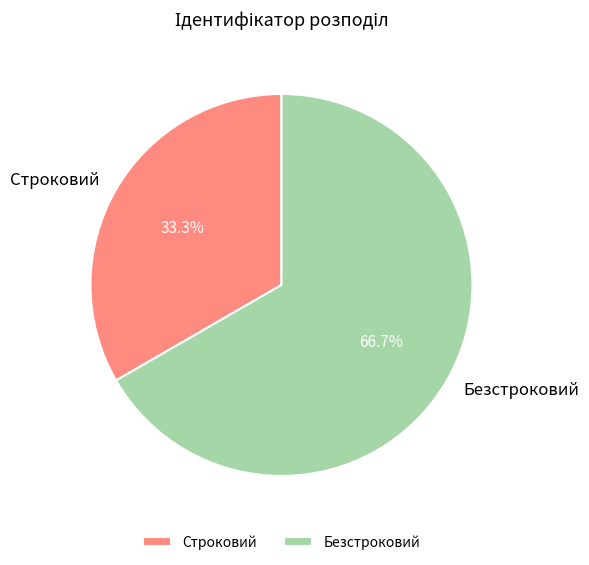

To the nearest percent, what is the combined percentage of Строковий and Безстроковий?

100%